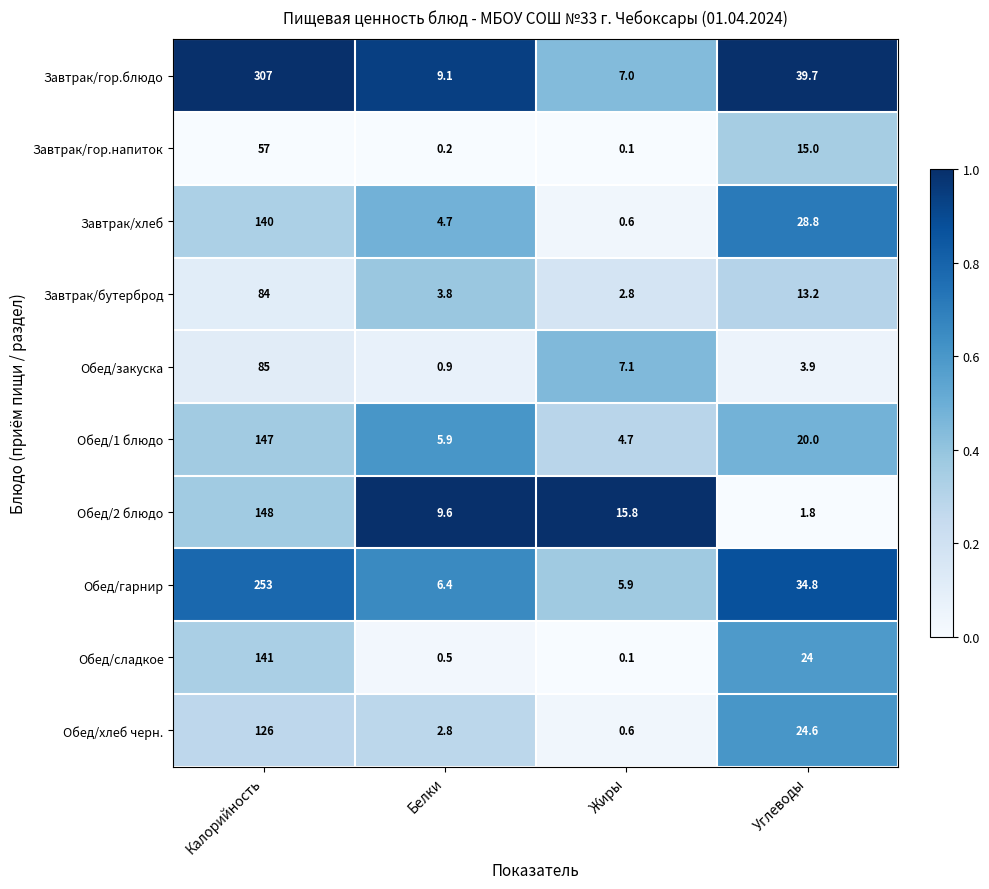

What is the greatest value displayed?

307.0